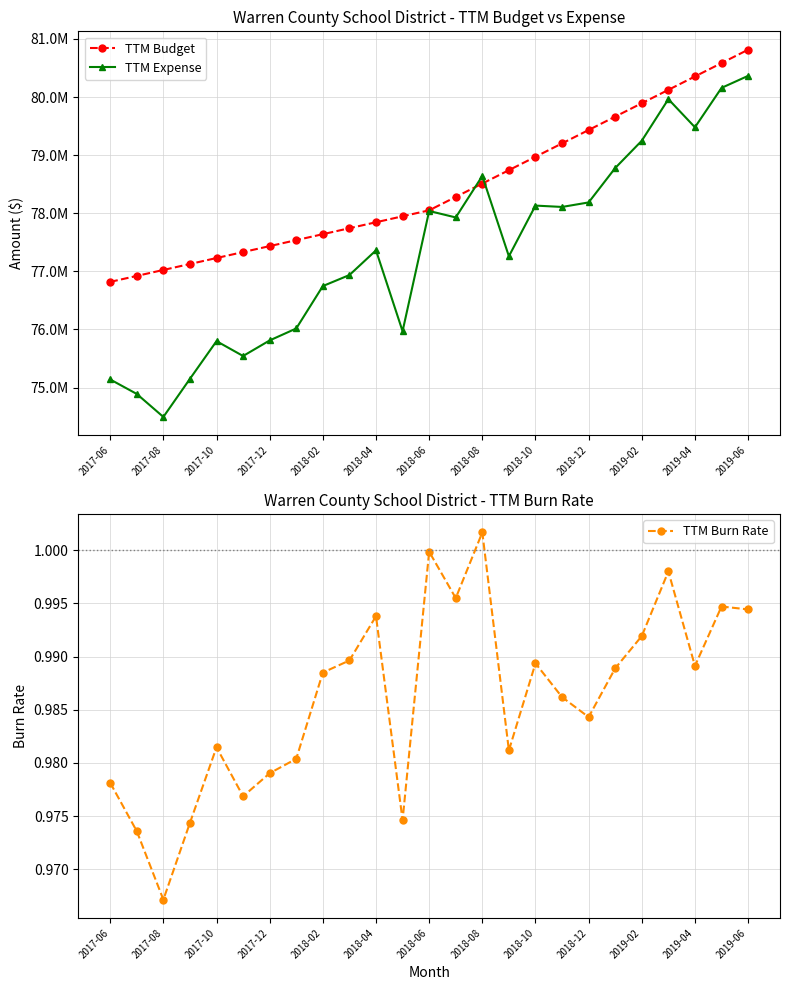

What is the difference between the maximum and minimum values in the TTM Budget series?

3996750.9